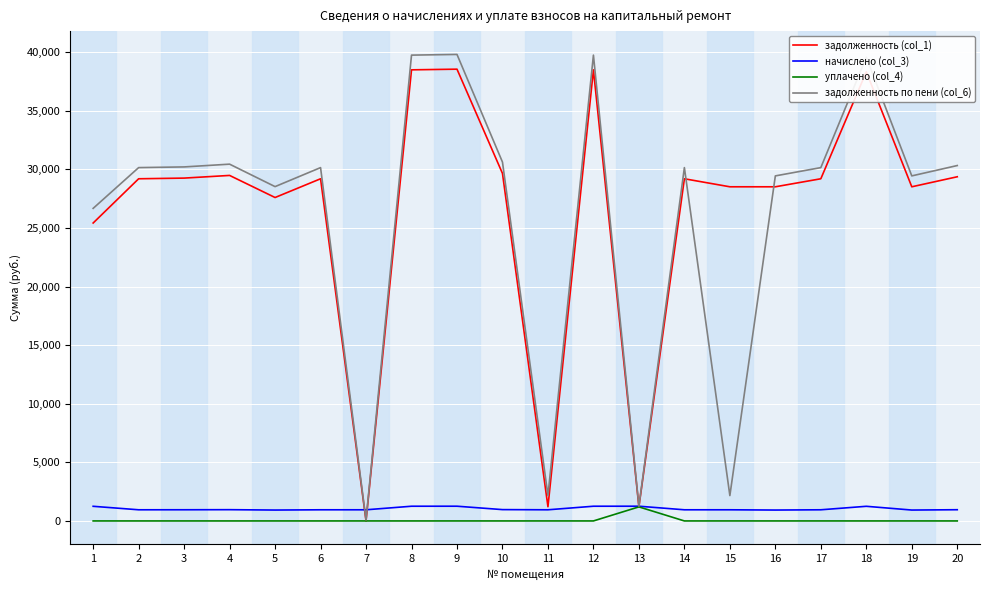

Between which two adjacent categories do задолженность (col_1) and начислено (col_3) first intersect?

6 and 7